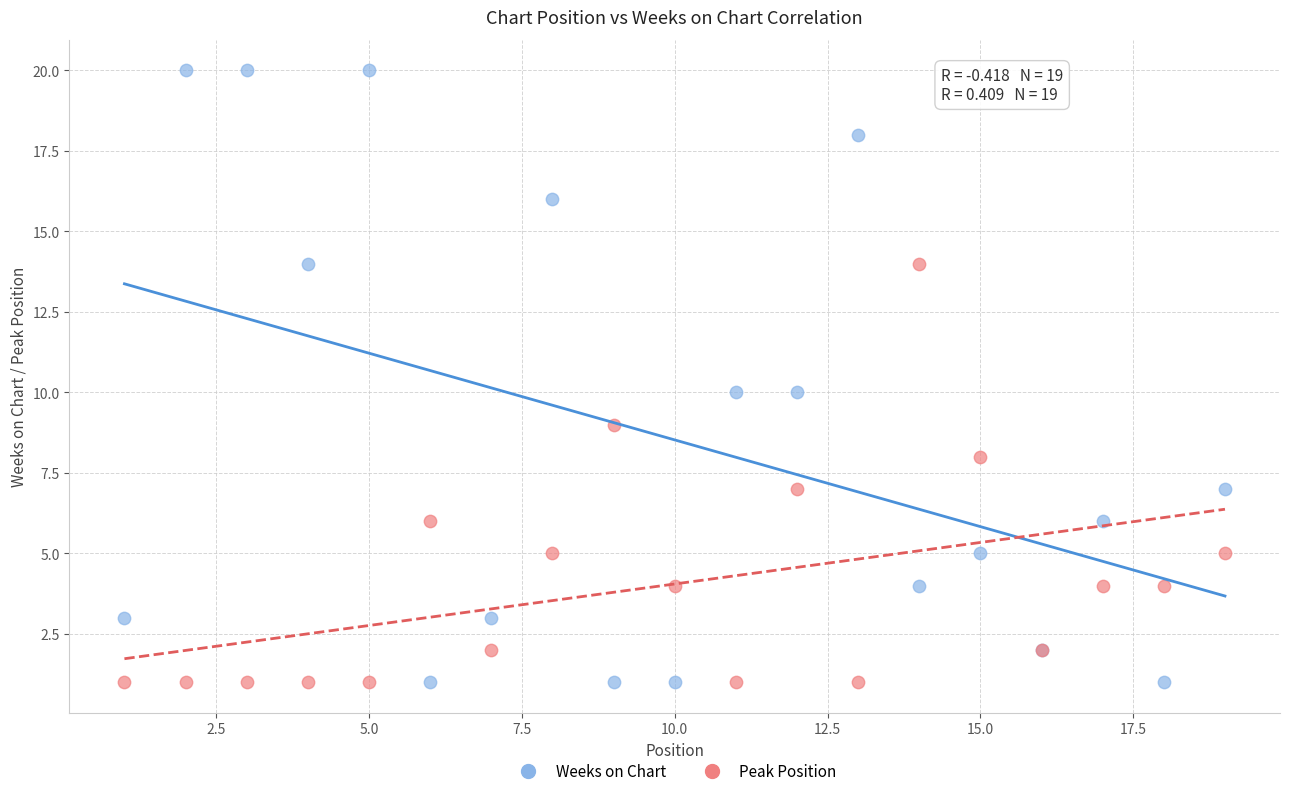

What is the X range (max minus min) for the scatter plot?

18